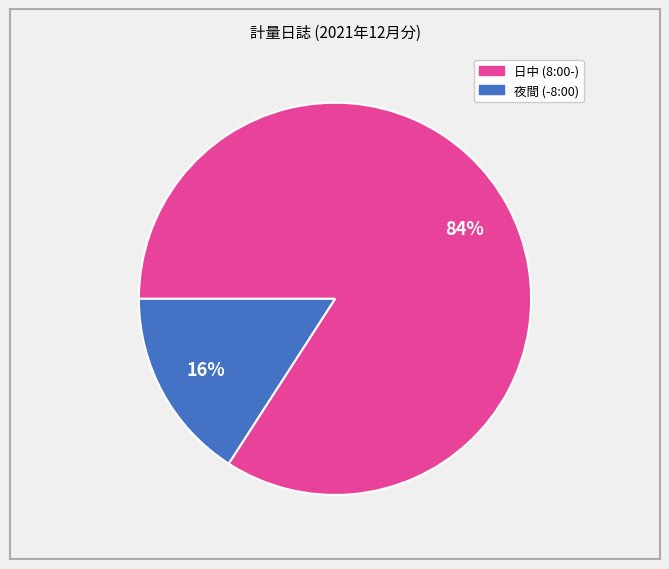

Does any single category account for the majority?

Yes